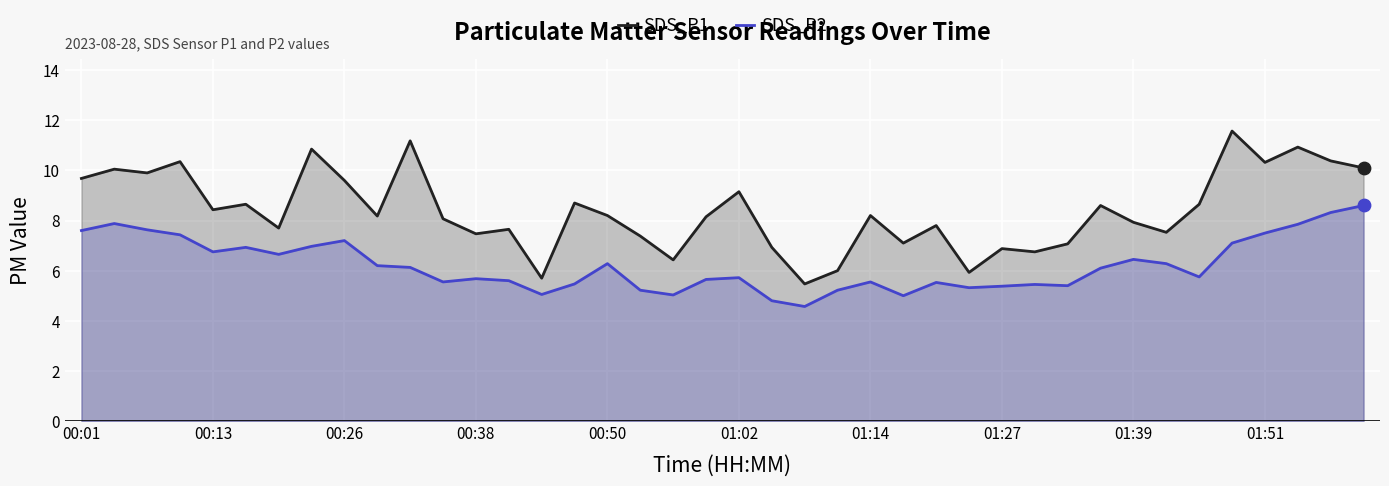

Is the value of SDS_P2 at 00:01 greater than the value of SDS_P1 at 26?

No